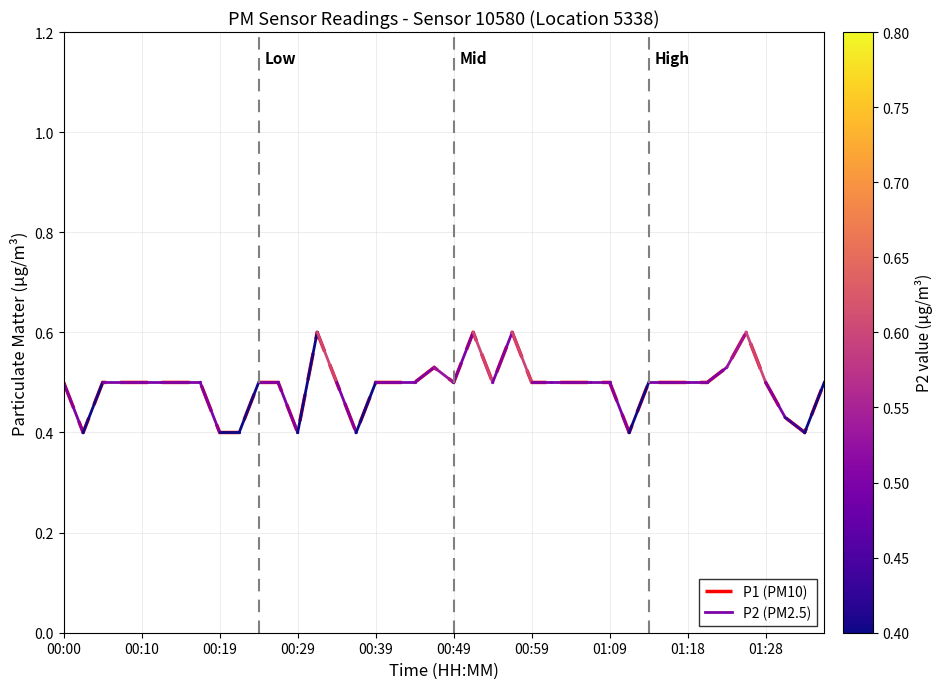

What is the smallest value displayed?

0.4